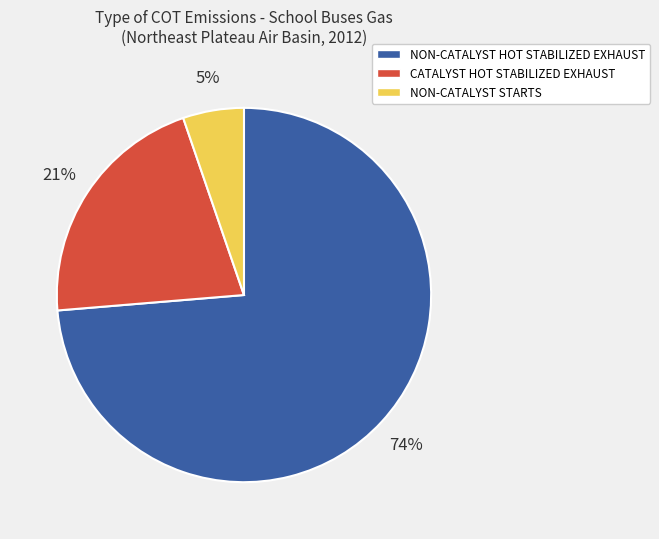

Which category accounts for the majority?

NON-CATALYST HOT STABILIZED EXHAUST